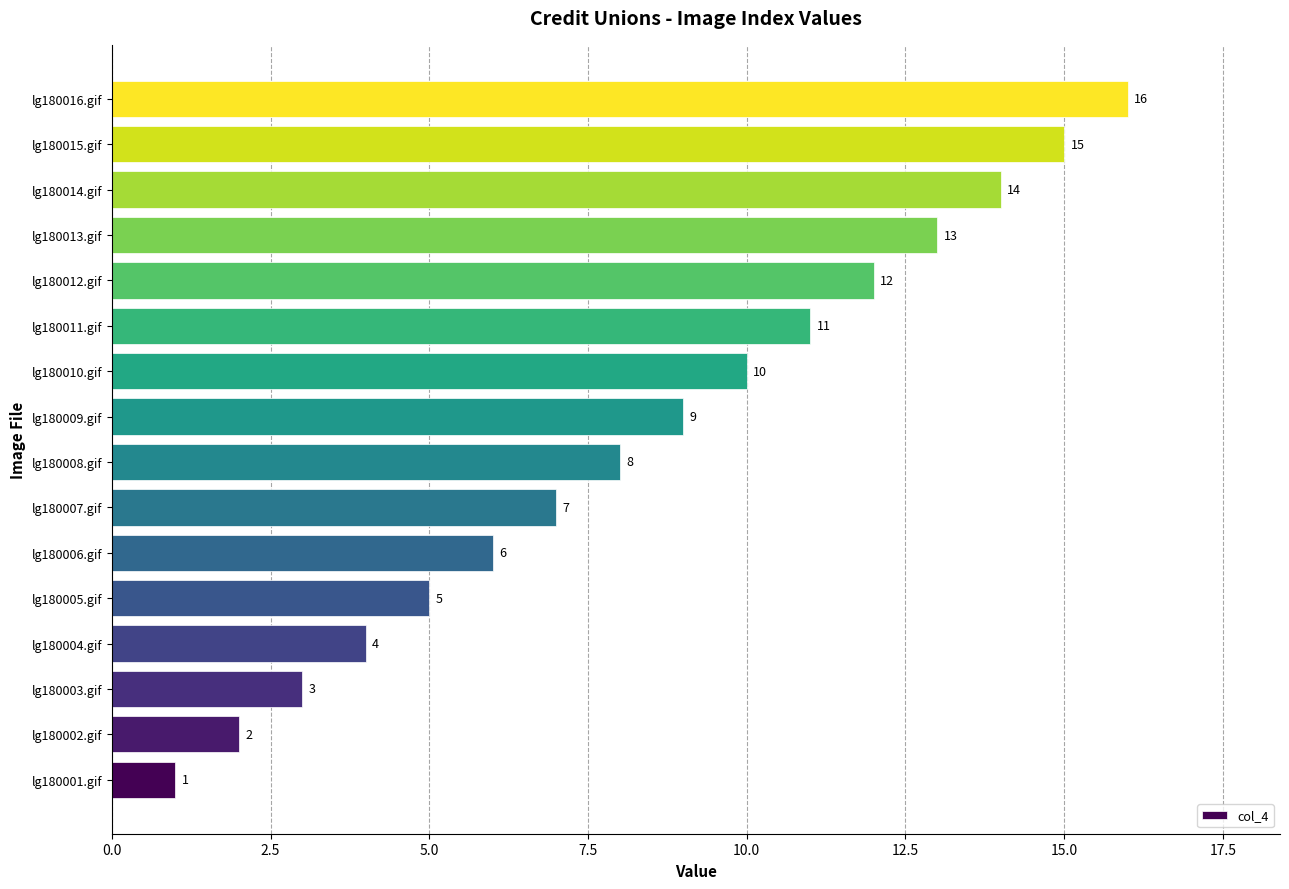

Approximately how many times larger is the value at lg180016.gif compared to lg180014.gif?

1.1